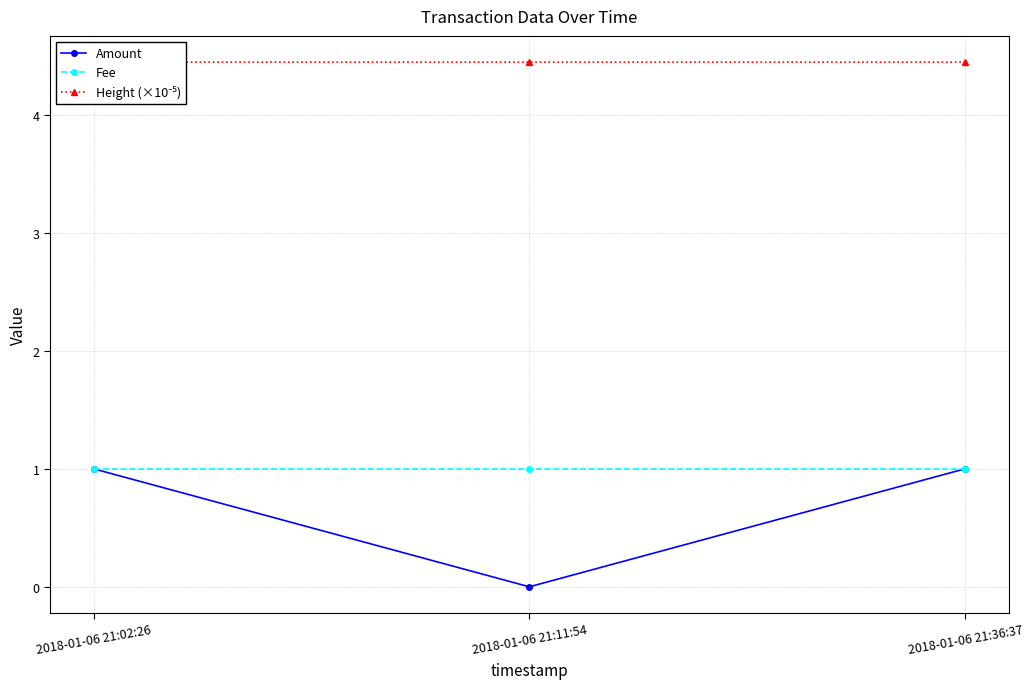

How many lines are shown in the chart?

3